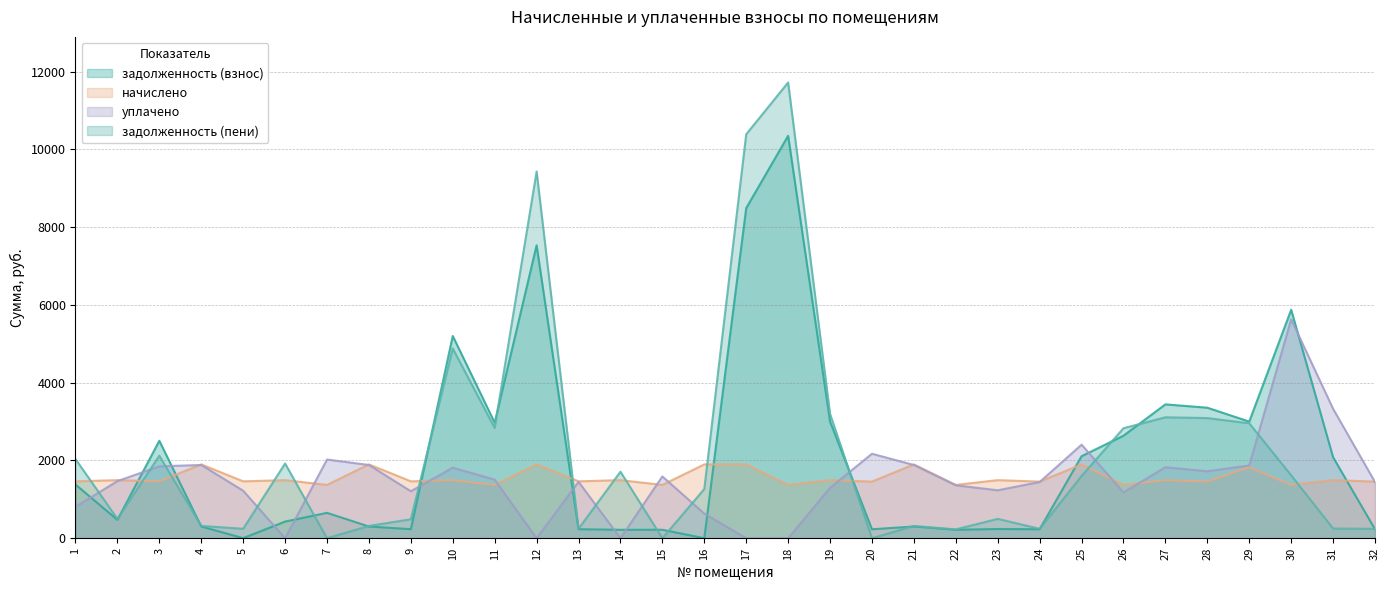

Rank the series by their maximum value, from lowest to highest.

начислено, уплачено, задолженность (взнос), задолженность (пени)